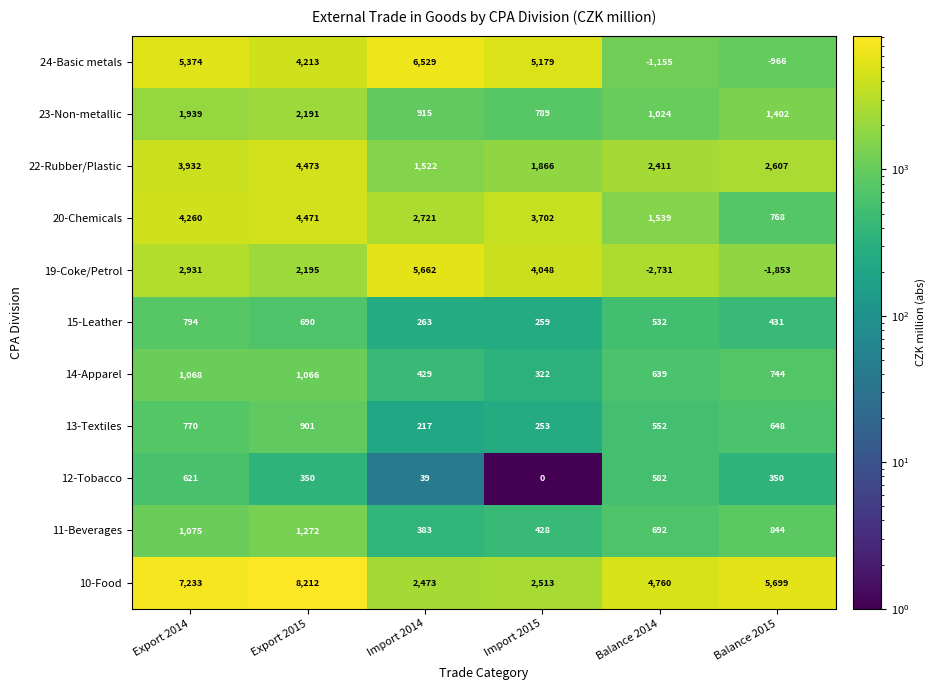

At which category is the sum across all series the highest?

Export 2015